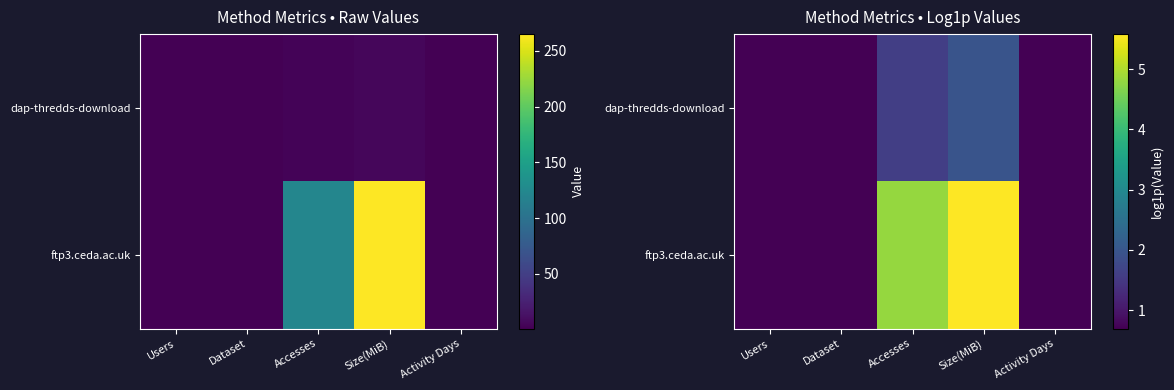

What is the difference between the dap-thredds-download values at Dataset and Accesses?

0.9